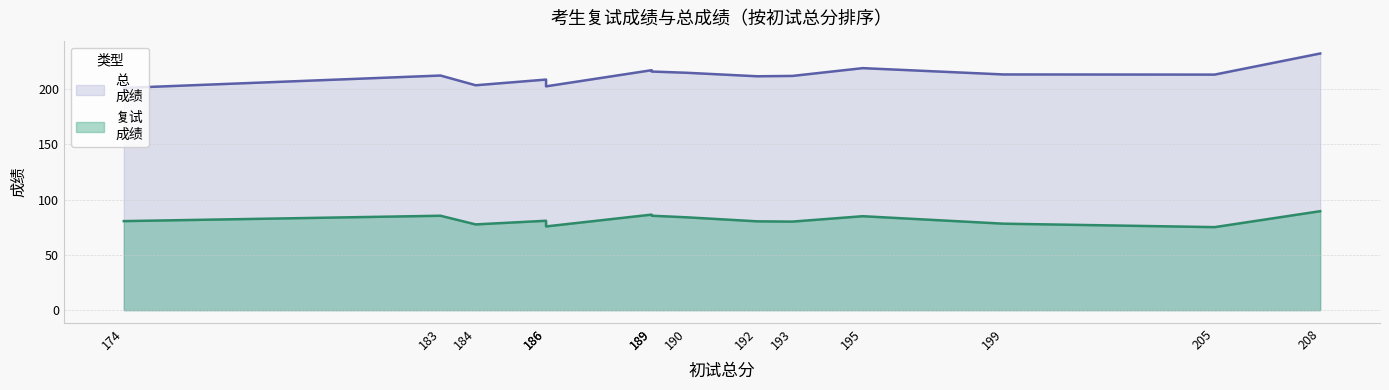

Rank the categories by 总
成绩 value from lowest to highest.

174, 186, 184, 186, 192, 193, 183, 205, 199, 190, 189, 189, 195, 208